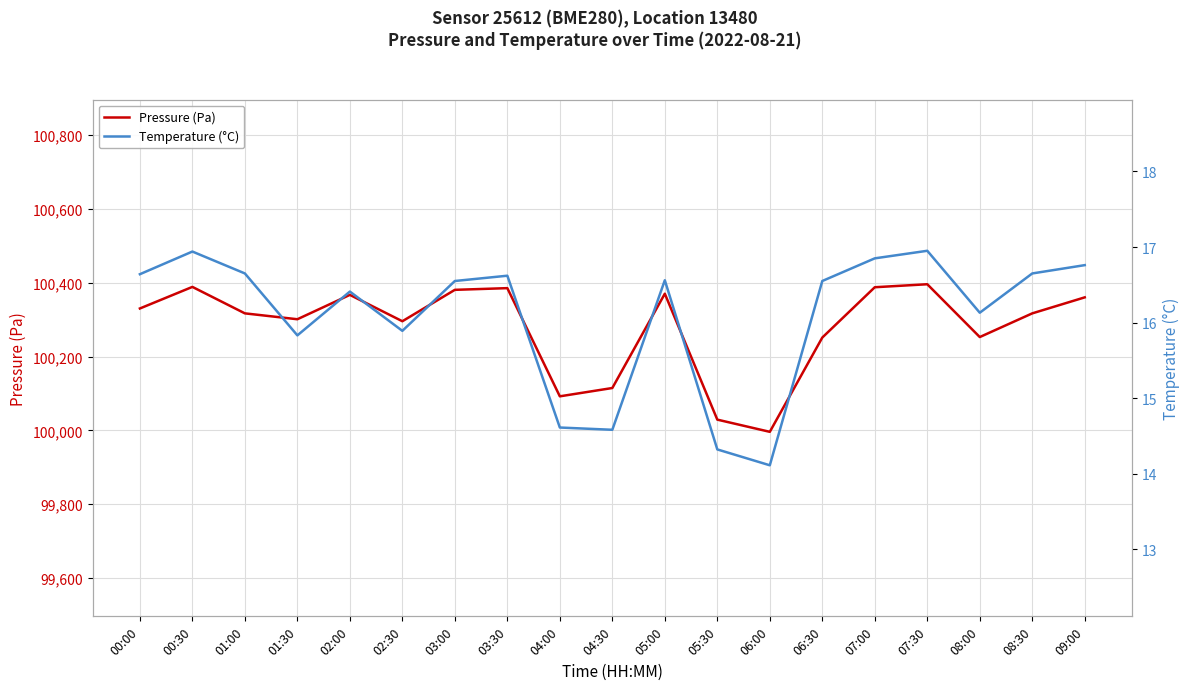

What is the lowest value of the Temperature (°C) series?

14.1